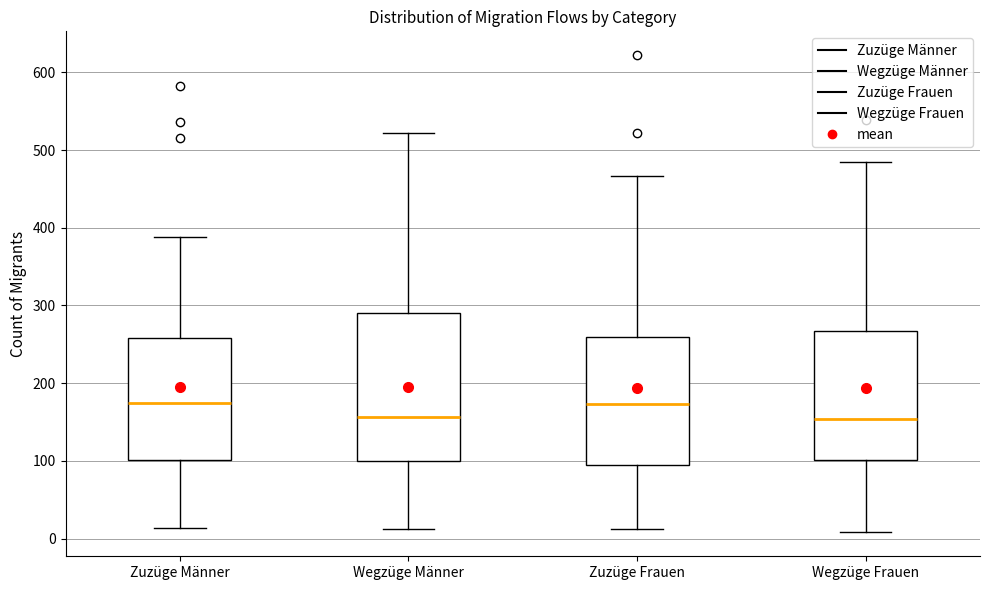

Reading left to right, transcribe this box plot: for each box, give where its median line is, the range the box spans, and where its two whiskers end, as read against the y-axis. The values are not printed on the chart, so give them approximately, as read against the axis.

Zuzüge Männer: median 170, box 100 to 260, whiskers 10 to 390
Wegzüge Männer: median 160, box 100 to 290, whiskers 10 to 520
Zuzüge Frauen: median 170, box 100 to 260, whiskers 10 to 470
Wegzüge Frauen: median 150, box 100 to 270, whiskers 10 to 490